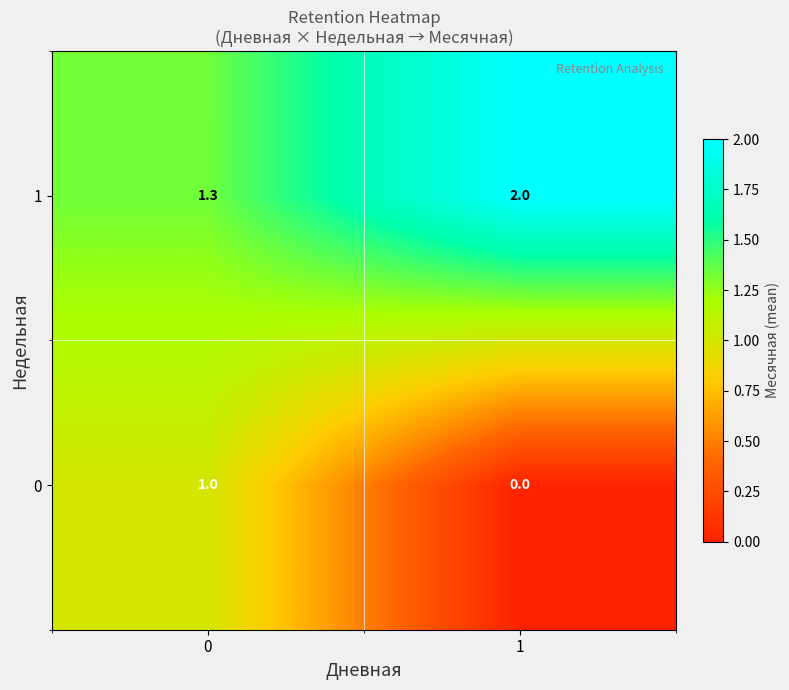

List the series in order of their peak value, lowest first.

0, 1